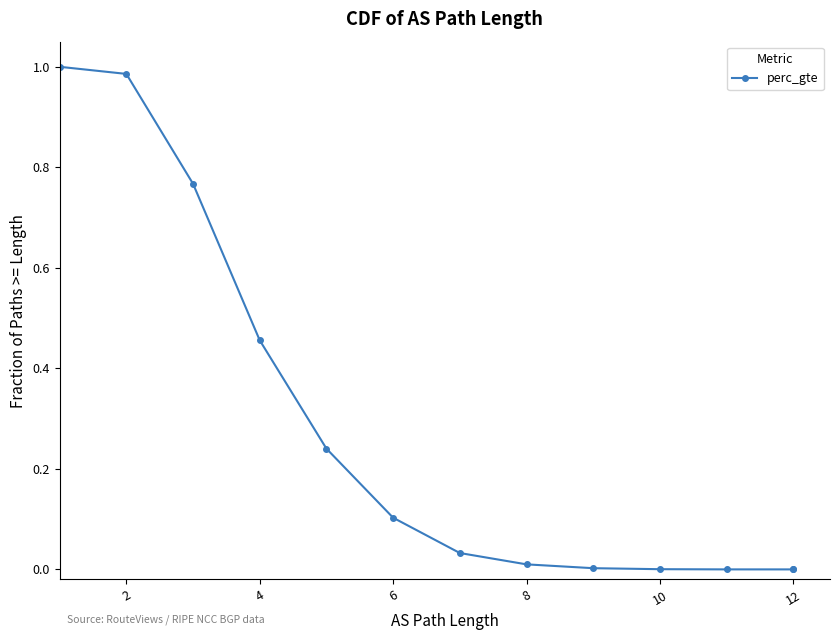

What is the difference between the maximum and second lowest values?

1.0